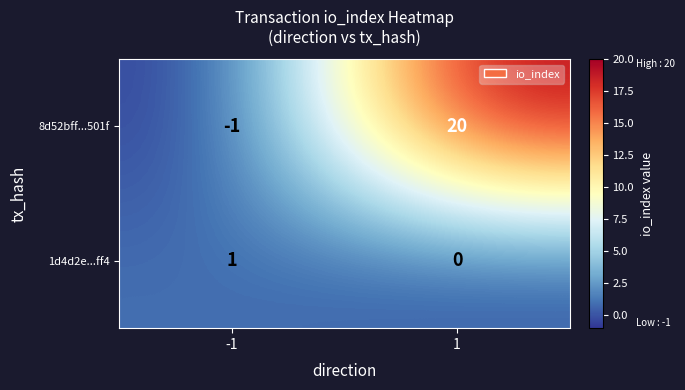

The value of 1d4d2e...ff4 at -1 is 1. True or false?

True